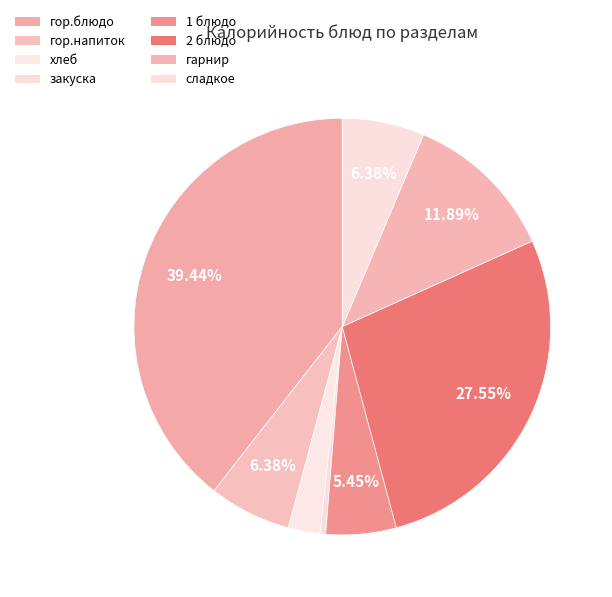

Count the number of slices in the pie.

8